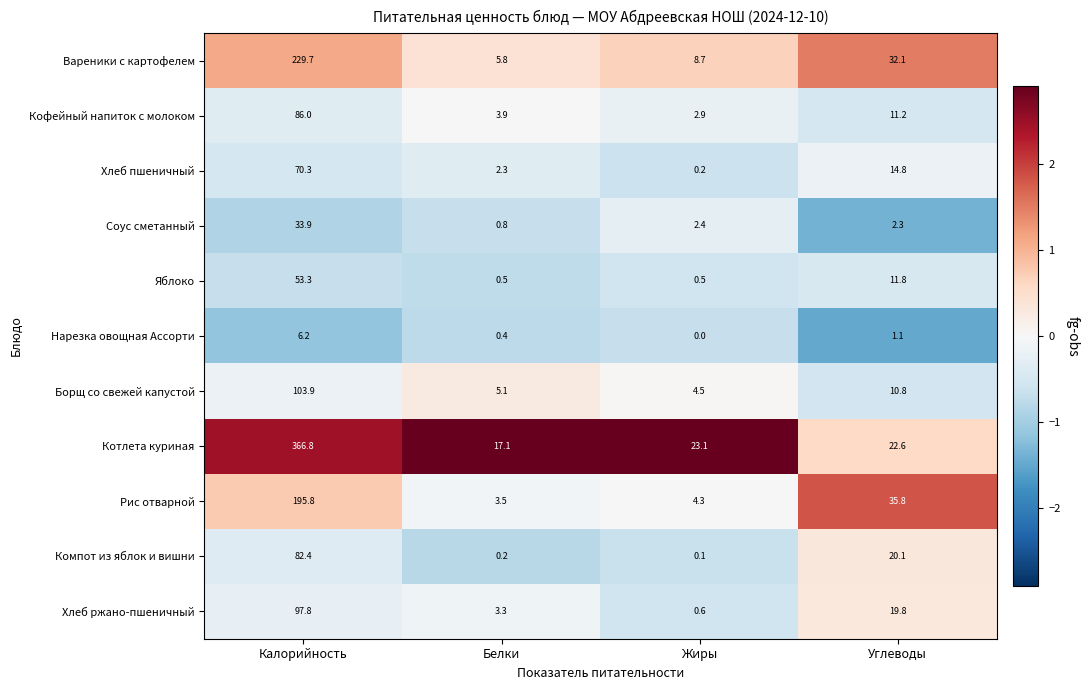

At Калорийность, list the series in order from smallest to largest.

Нарезка овощная Ассорти, Соус сметанный, Яблоко, Хлеб пшеничный, Компот из яблок и вишни, Кофейный напиток с молоком, Хлеб ржано-пшеничный, Борщ со свежей капустой, Рис отварной, Вареники с картофелем, Котлета куриная